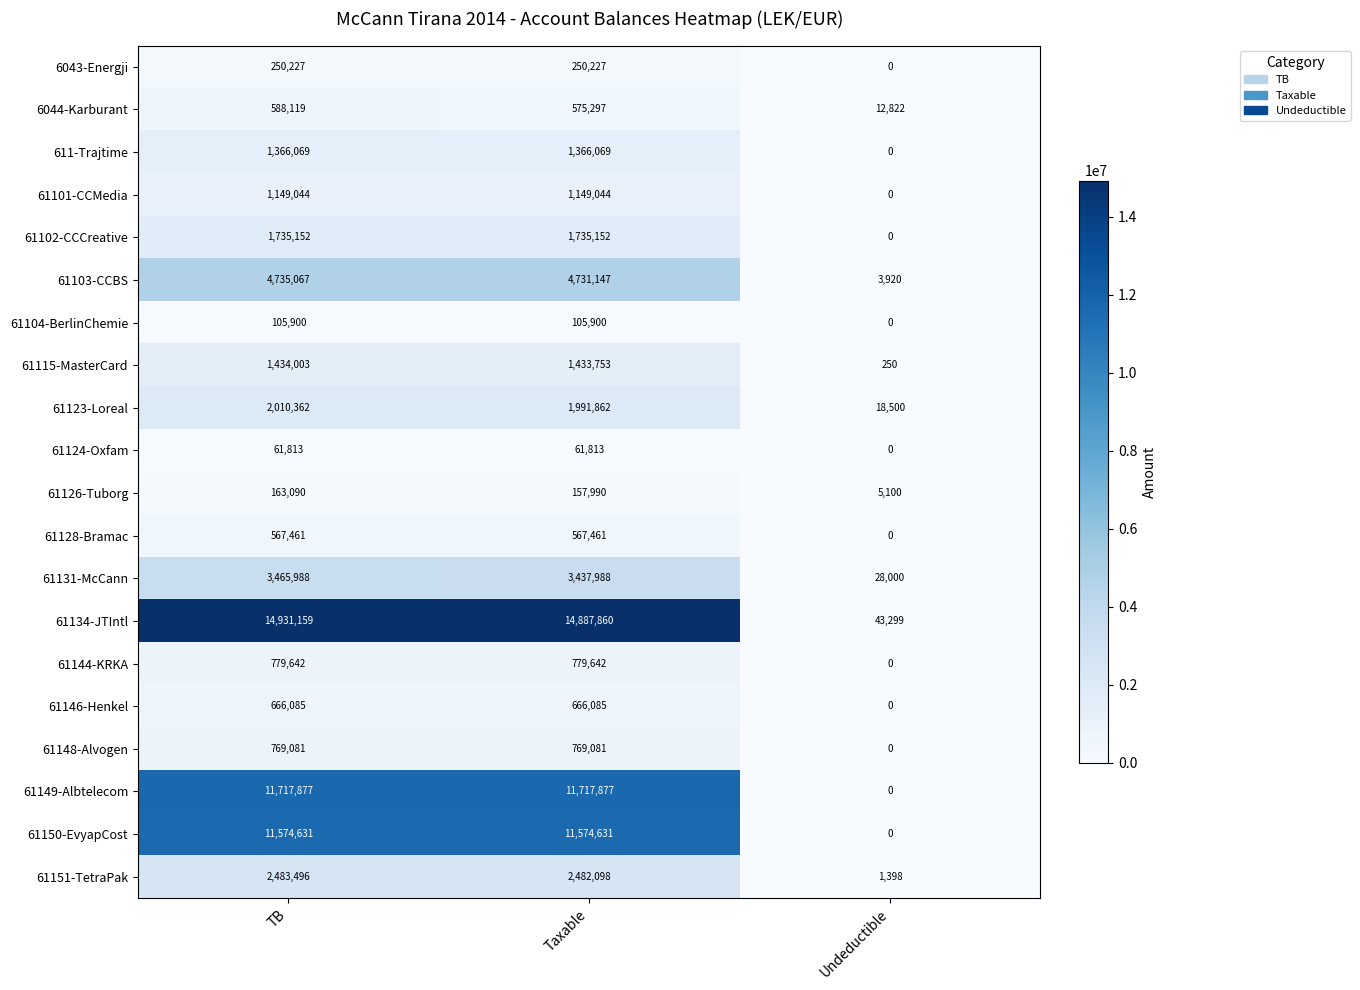

What is the difference between the maximum and minimum values in the 61151-TetraPak series?

2482098